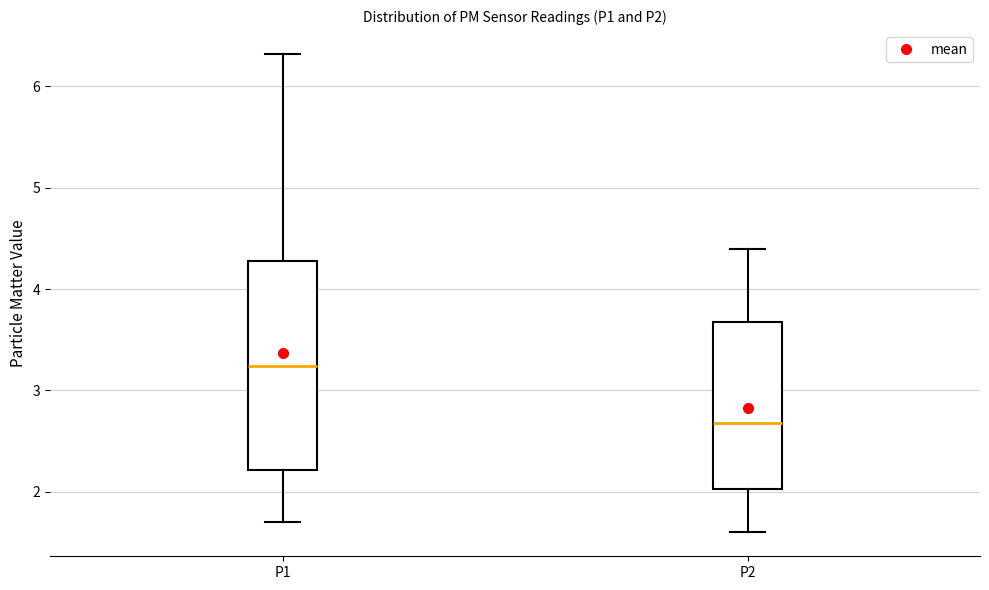

Where does the lower whisker of the box for P1 end on the y-axis? The values are not printed on the chart, so give them approximately, as read against the axis.

1.7